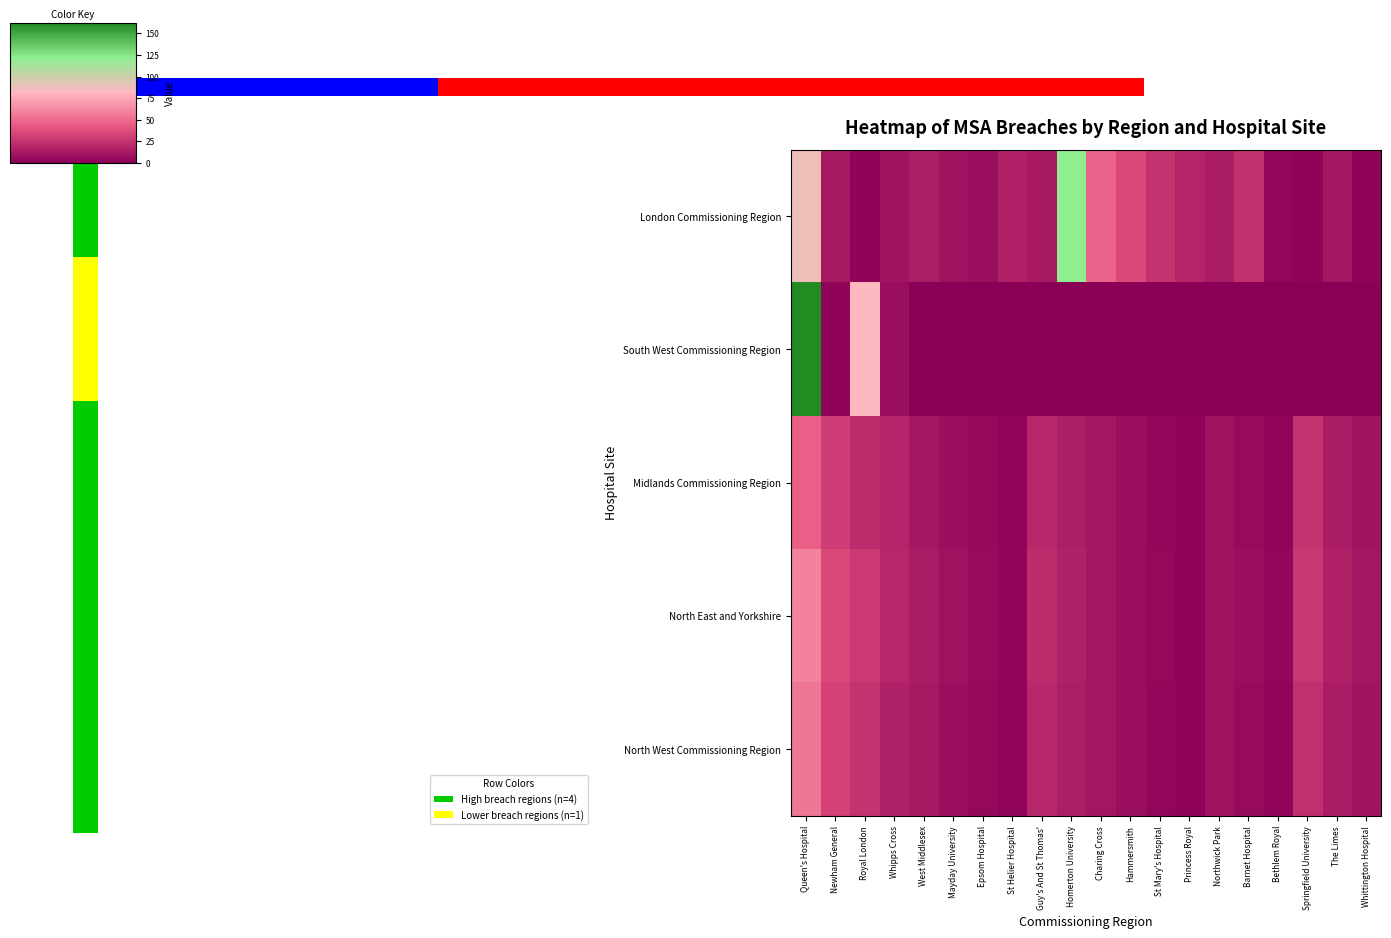

How many data points in Midlands Commissioning Region are less than 11?

10